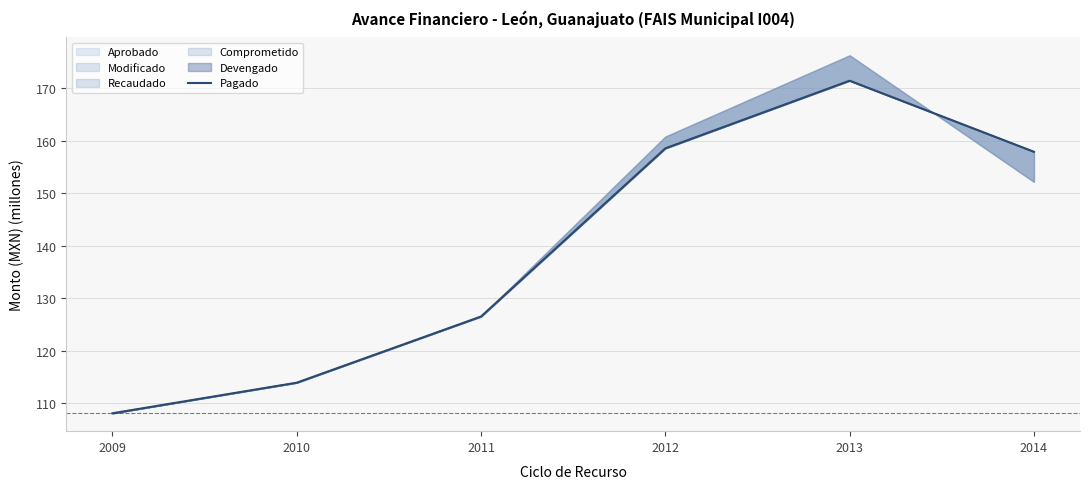

How many data points are less than 157?

3